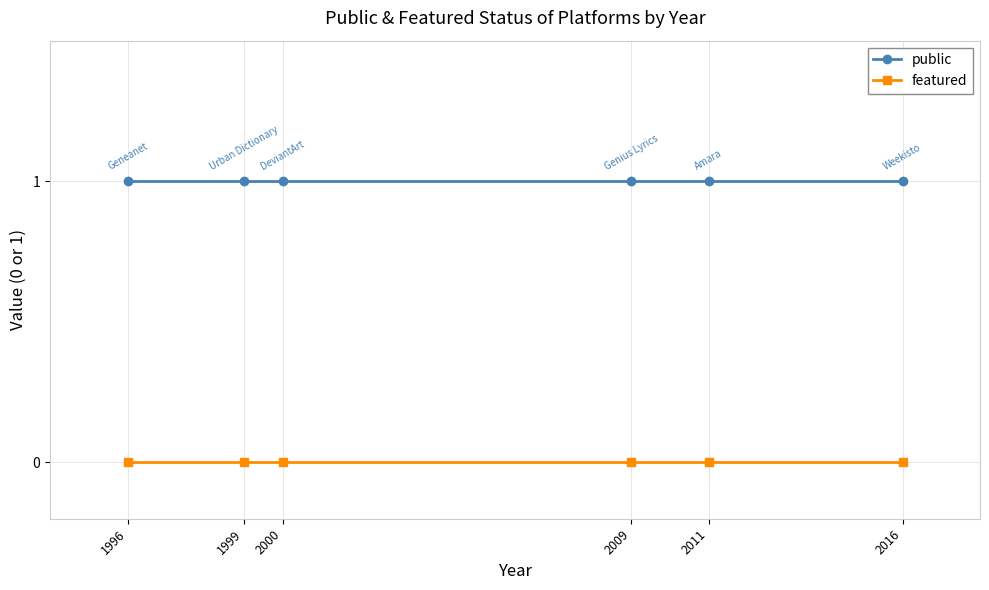

Reading right to left, what are all the values shown in this chart?

public: 2016=1	2011=1	2009=1	2000=1	1999=1	1996=1
featured: 2016=0	2011=0	2009=0	2000=0	1999=0	1996=0